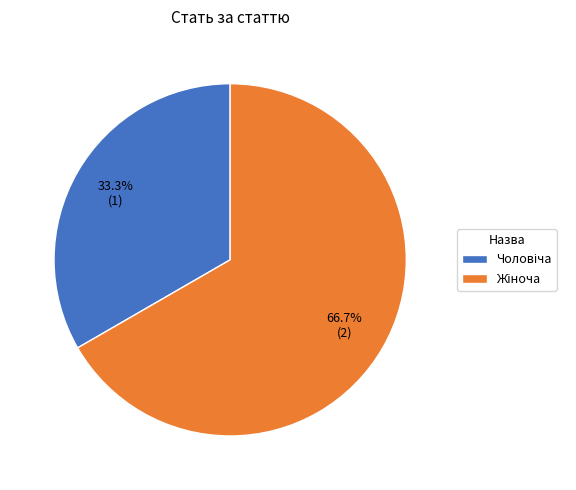

Is there a majority slice in this chart?

Yes